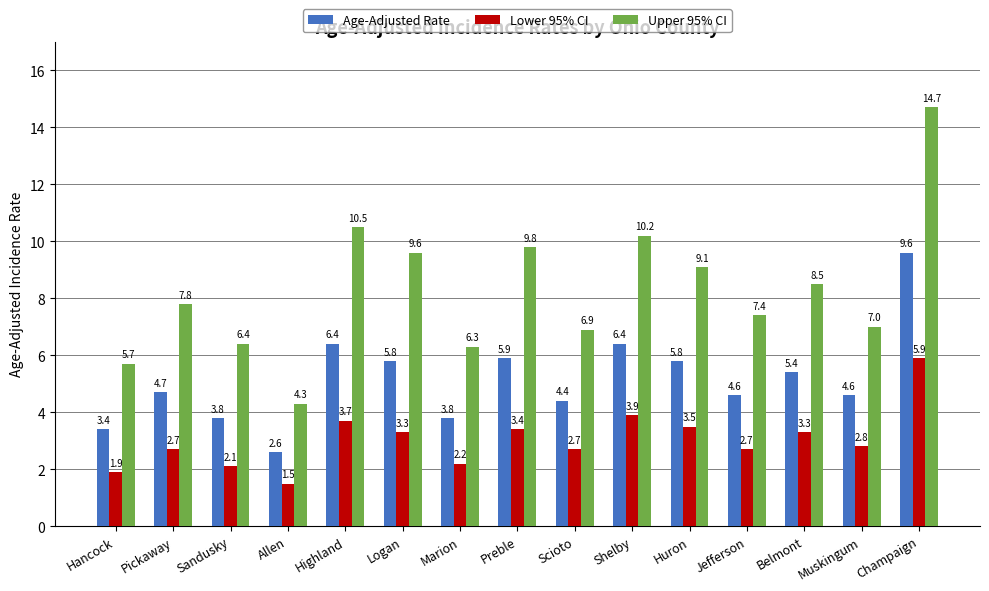

What is the label of the 15th bar from the left?

Champaign